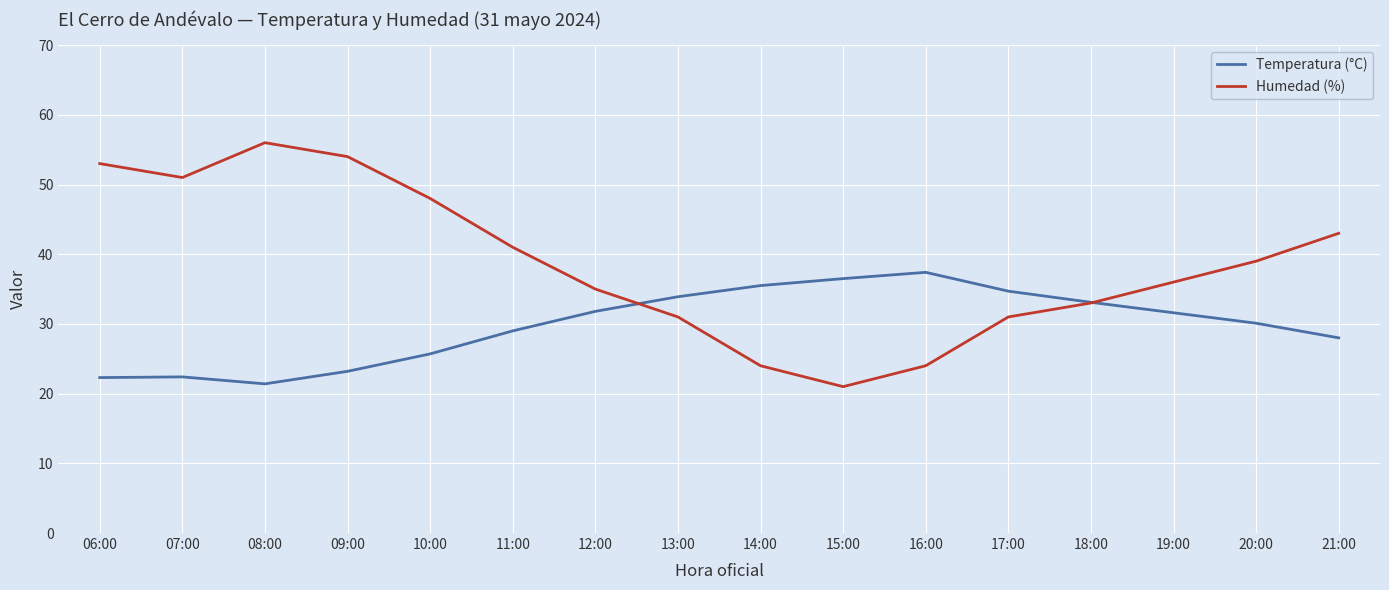

What is the total value across all series at 06:00?

75.3